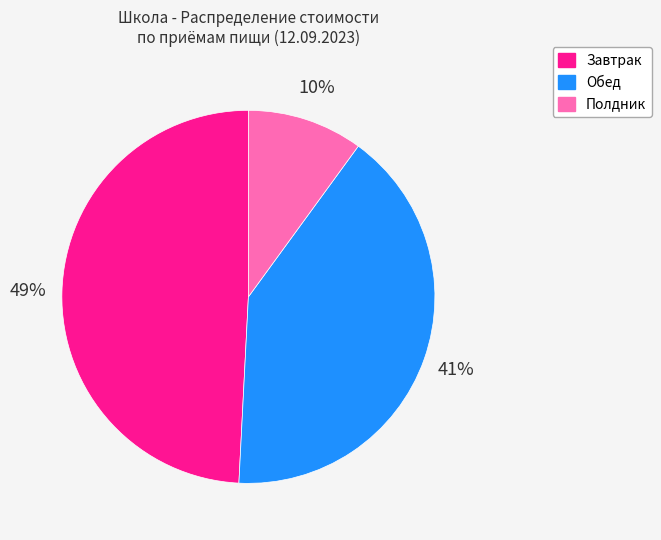

To the nearest percent, what is the difference between the largest and smallest slice percentages?

39%